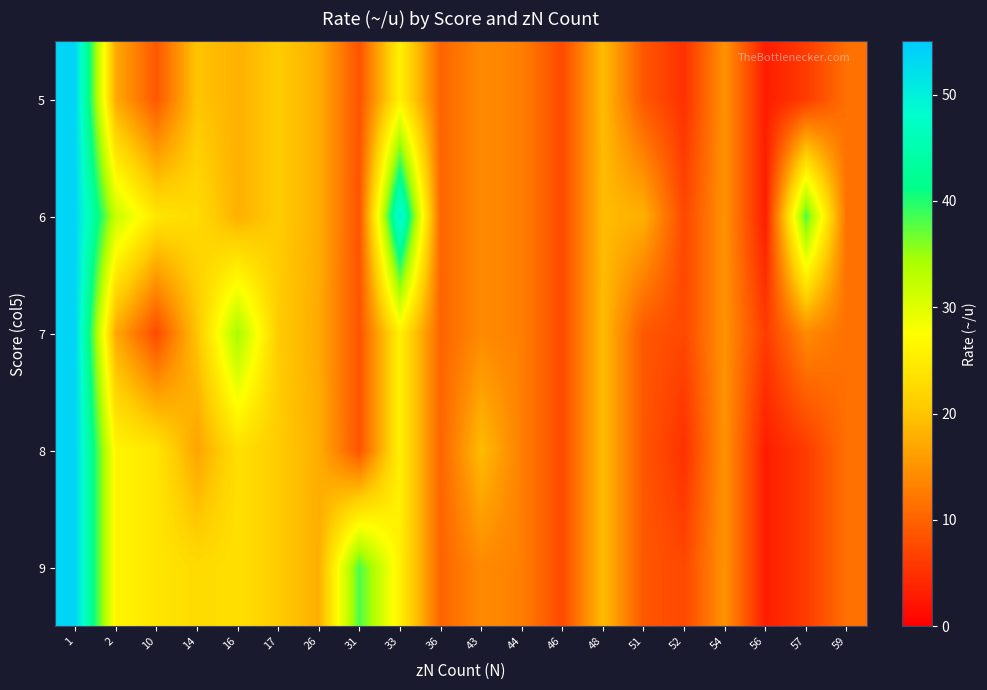

At which category does the chart reach its peak across all series?

1